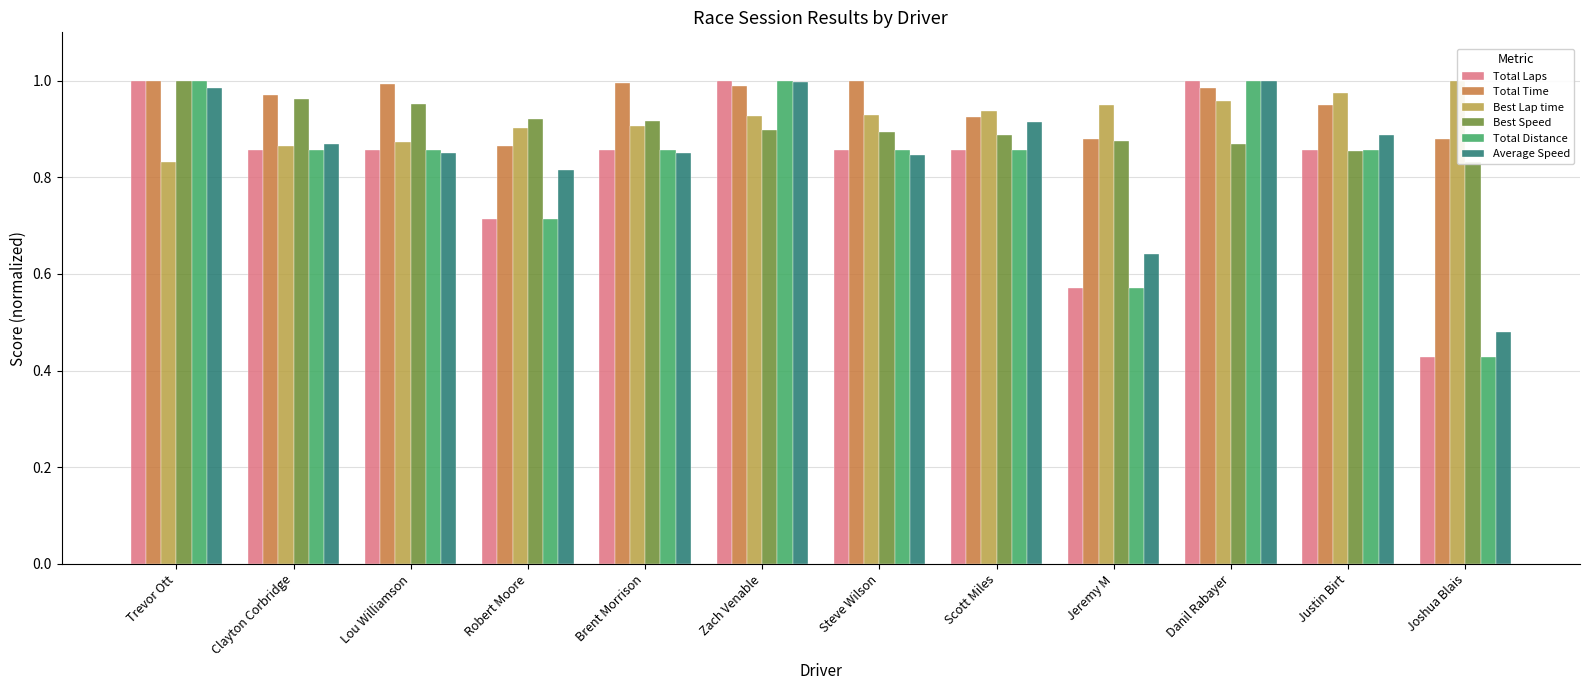

Count the number of categories in the chart.

12